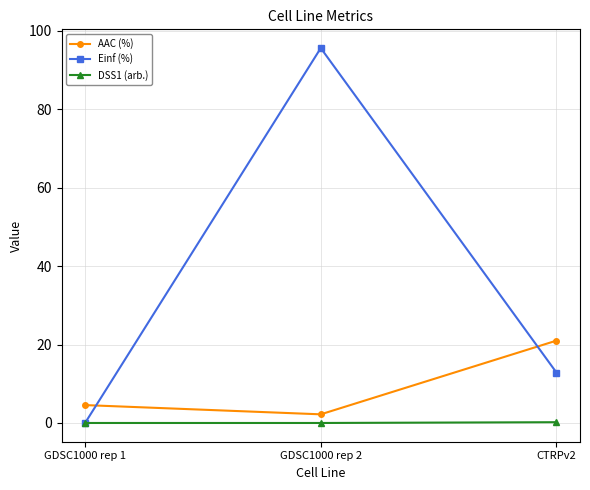

Count the number of data series in this chart.

3